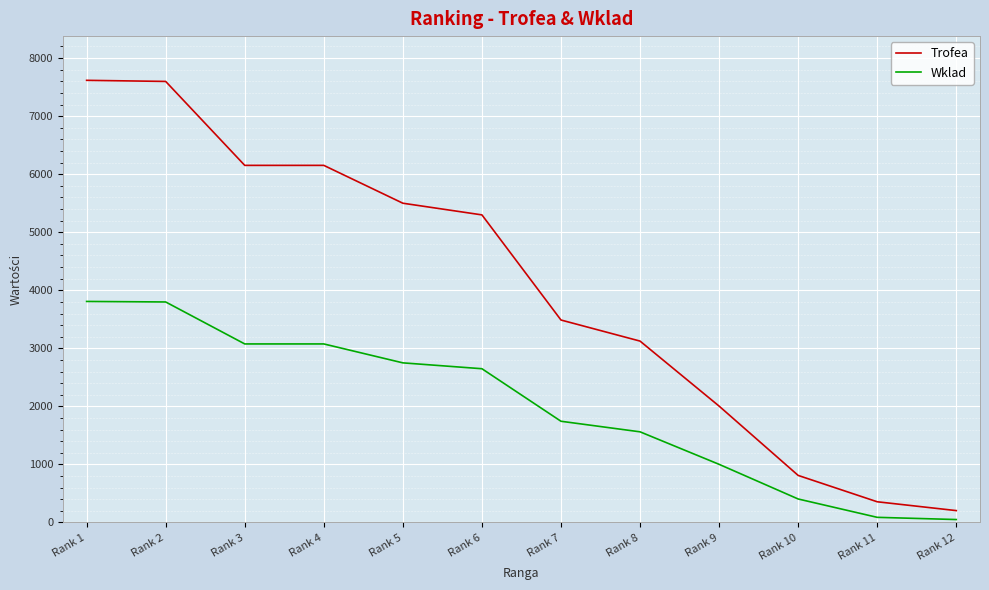

True or false: Trofea and Wklad intersect in this chart.

False